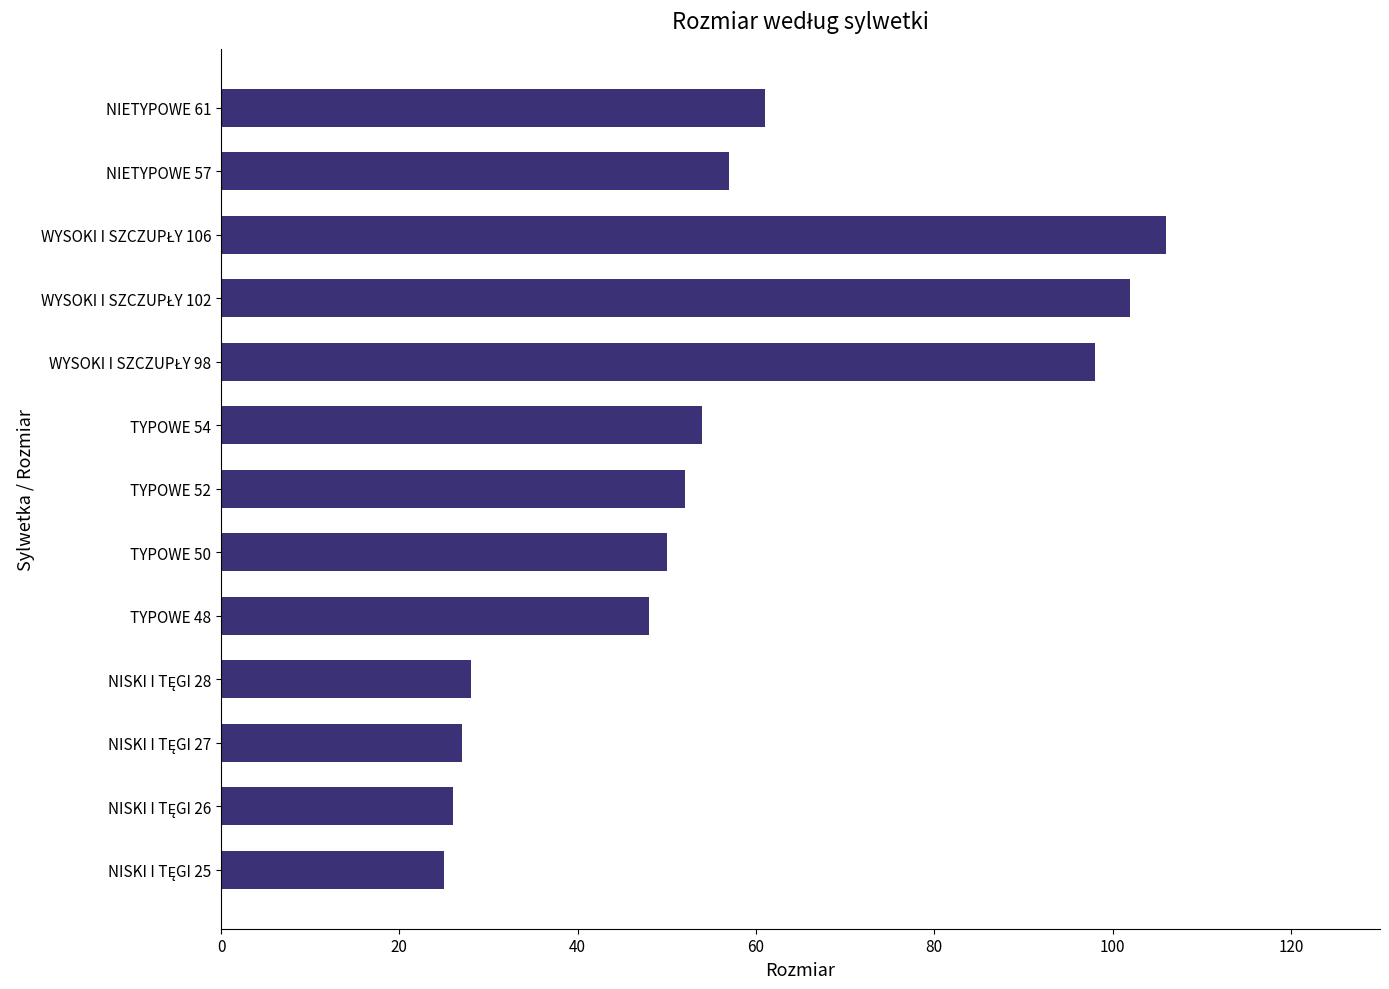

Where is the data nearest to the value 65?

NIETYPOWE 61